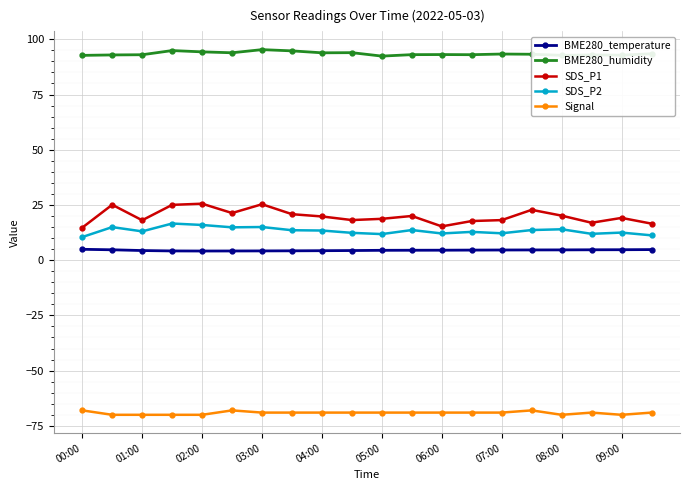

What is the value of the Signal point at the 10th from the left?

-69.0